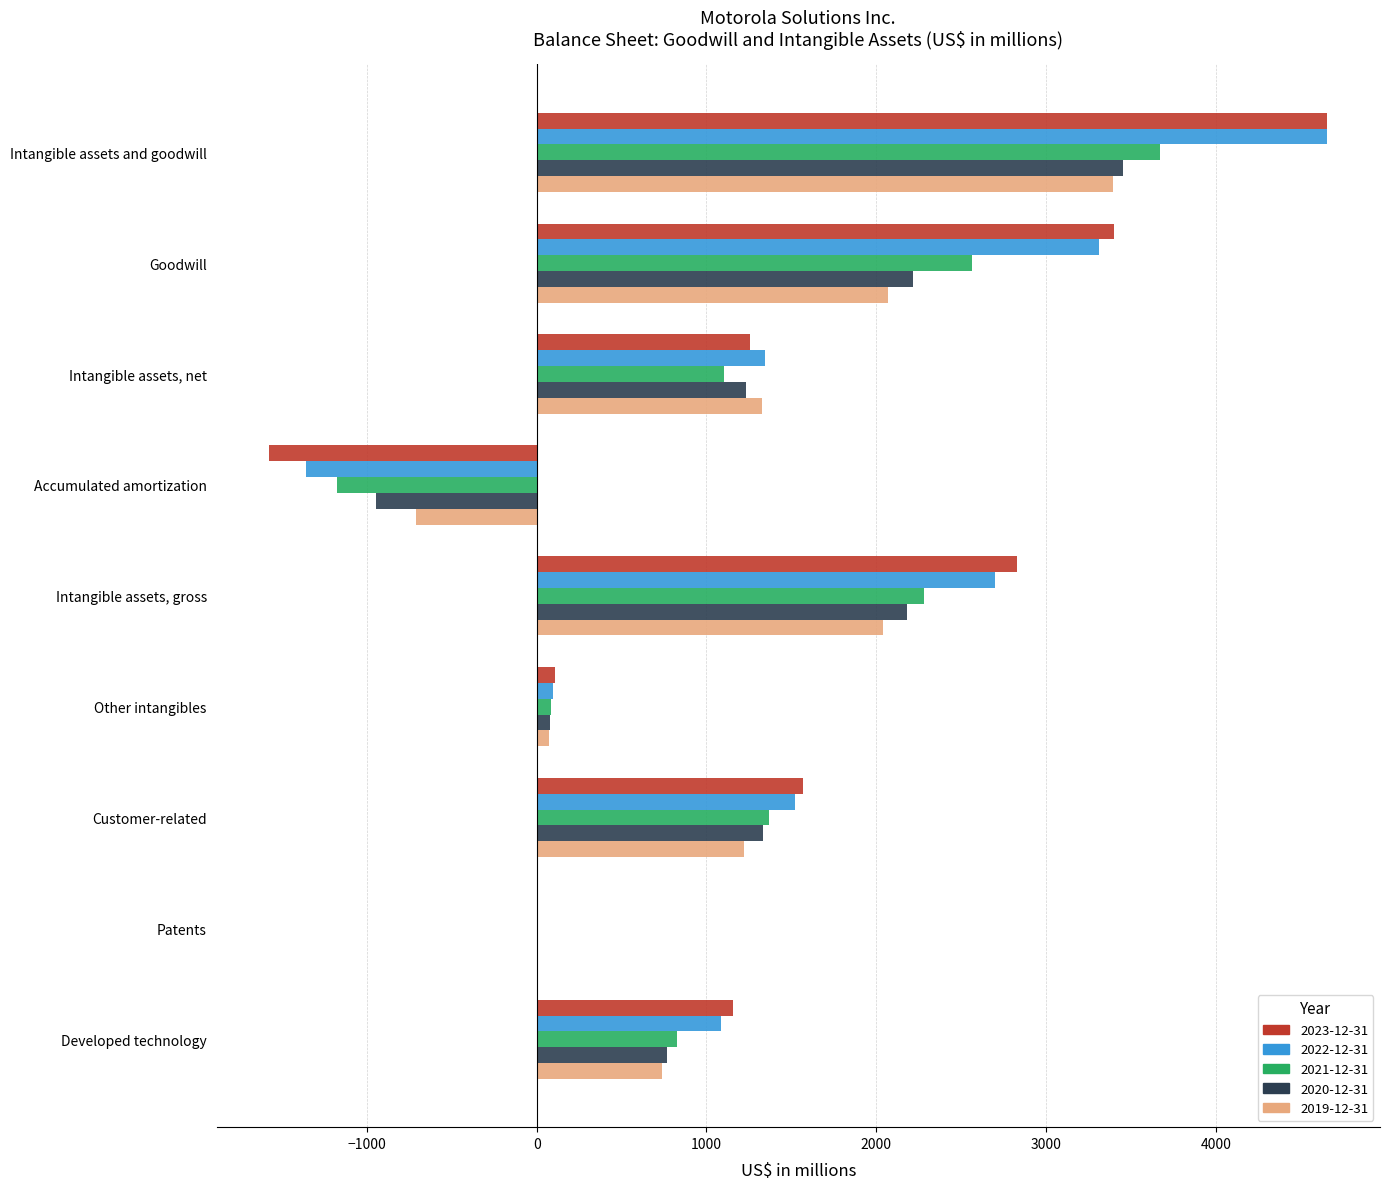

What are all the series names shown in the legend?

2023-12-31, 2022-12-31, 2021-12-31, 2020-12-31, 2019-12-31